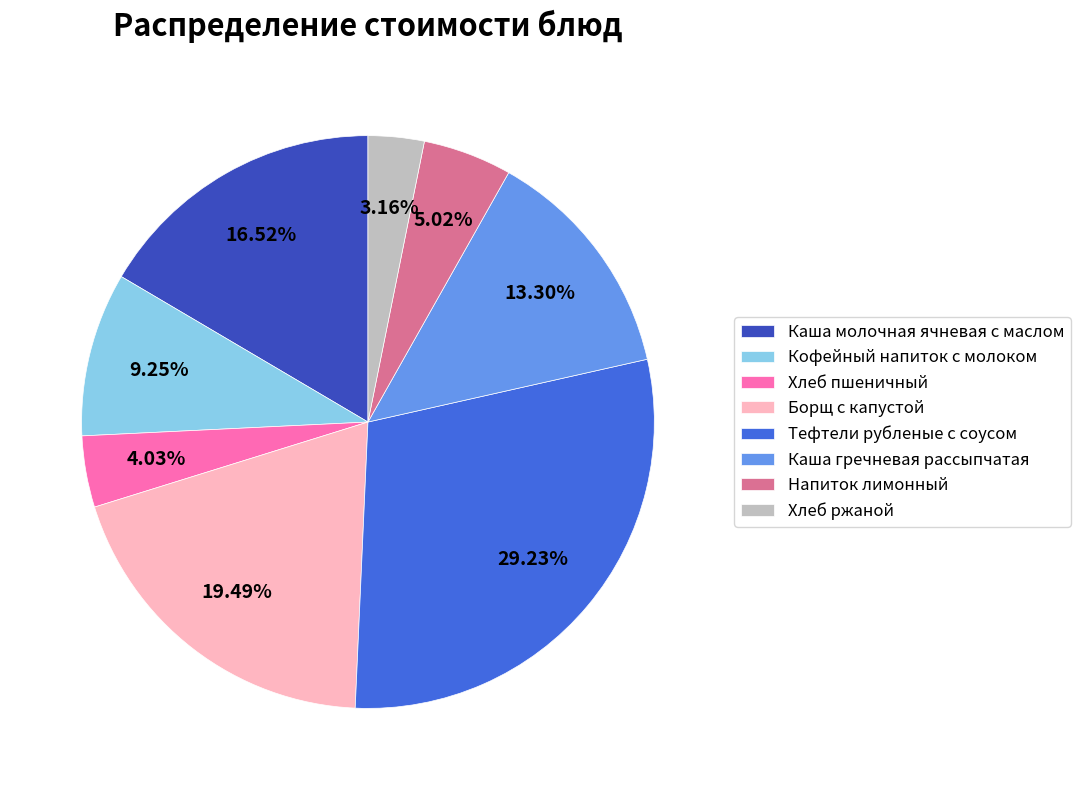

Is the sum of Борщ с капустой and Каша молочная ячневая с маслом greater than half?

No